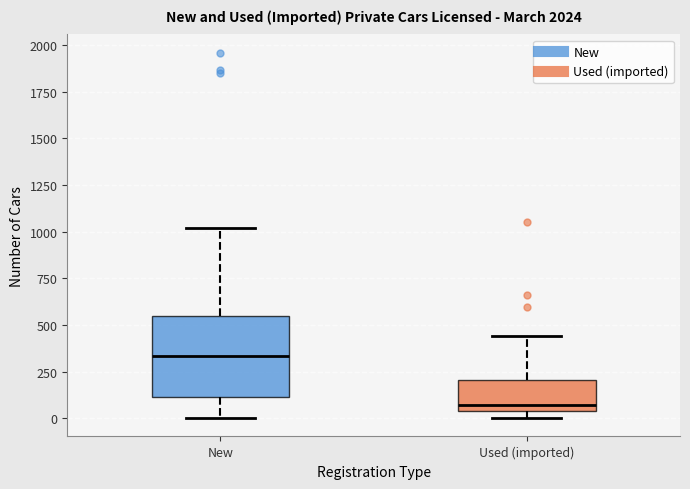

Reading left to right, read every box against the y-axis: the position of its median line, the range the box covers, and the ends of its whiskers. The values are not printed on the chart, so give them approximately, as read against the axis.

New: median 350, box 100 to 550, whiskers 0 to 1000
Used (imported): median 50 (just above the box's lower edge), box 50 to 200, whiskers 0 to 450